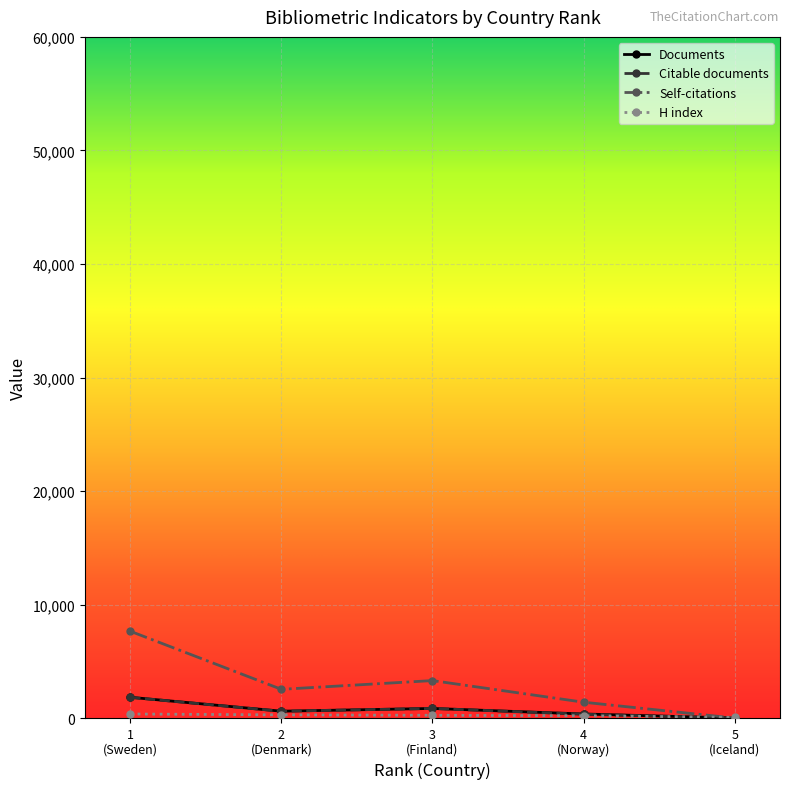

What is the value of the Documents point at the 1st from the left?

1841